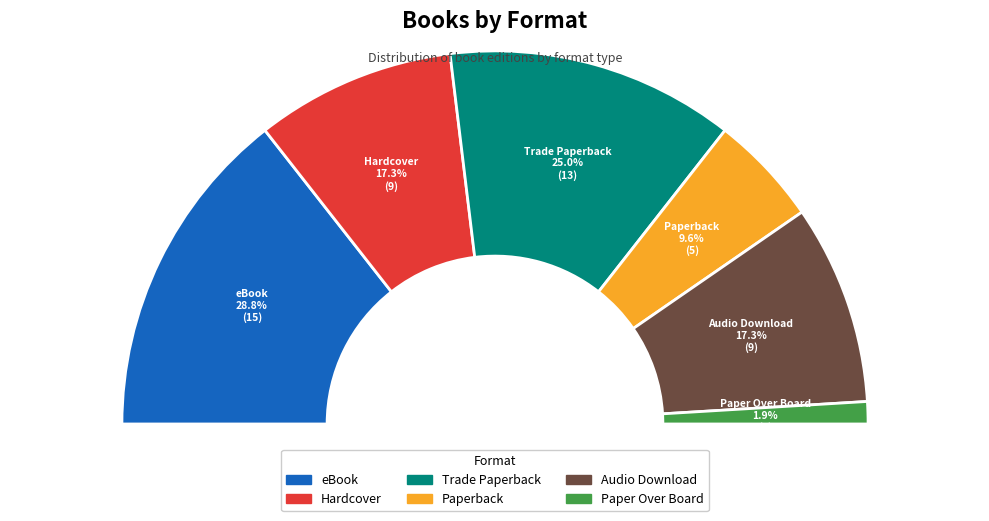

Rank the categories by value from highest to lowest.

eBook, Trade Paperback, Hardcover, Audio Download, Paperback, Paper Over Board